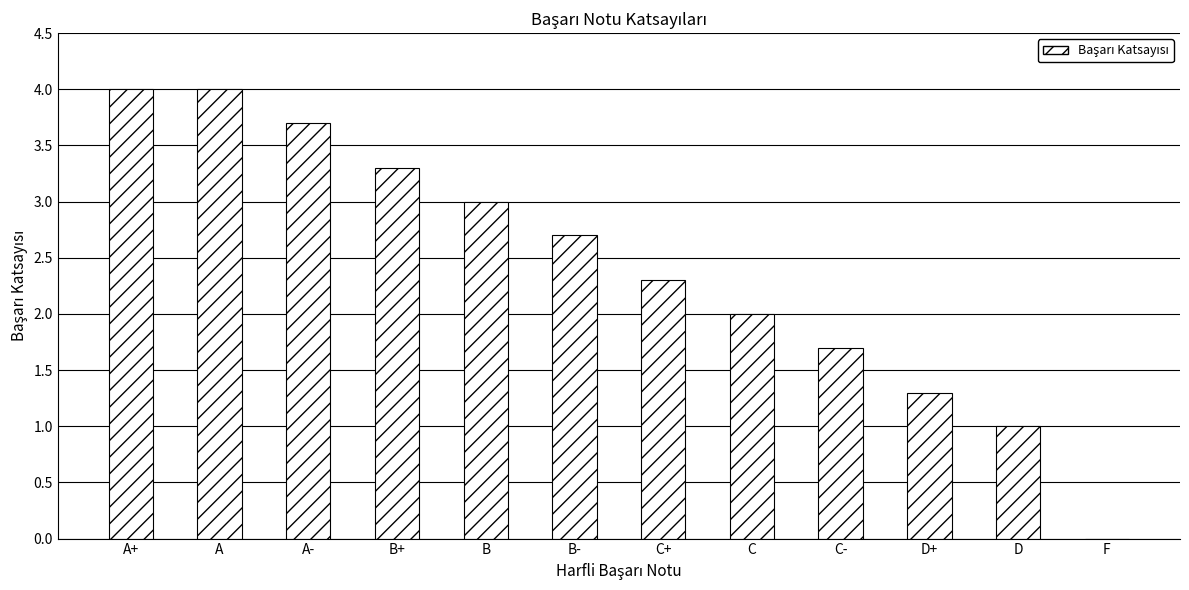

Where does the data first go above 2?

A+